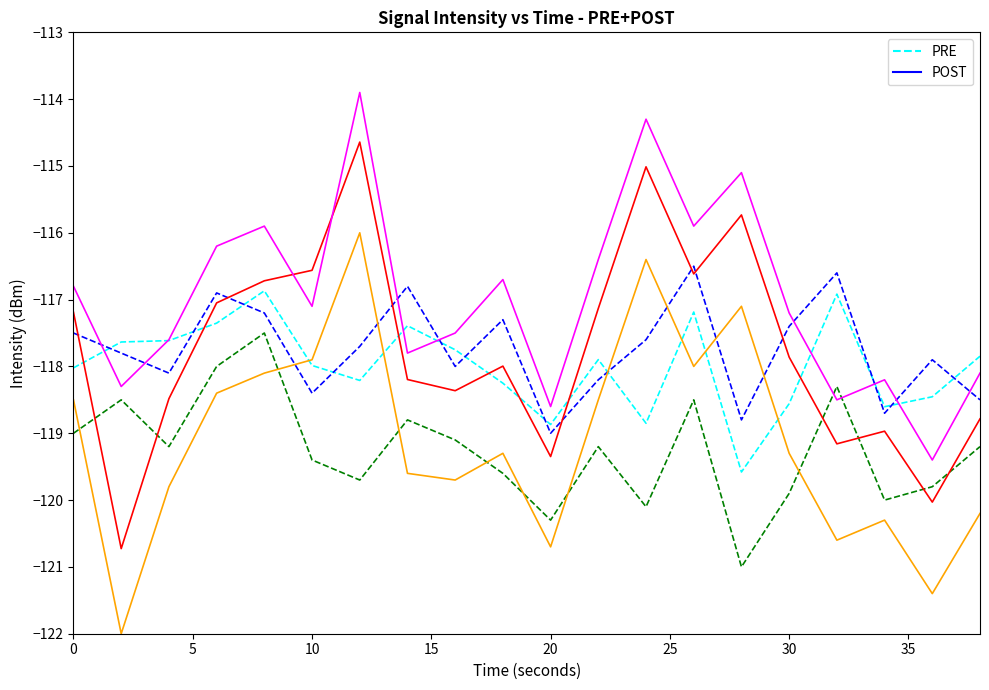

What is the smallest value displayed?

-122.0